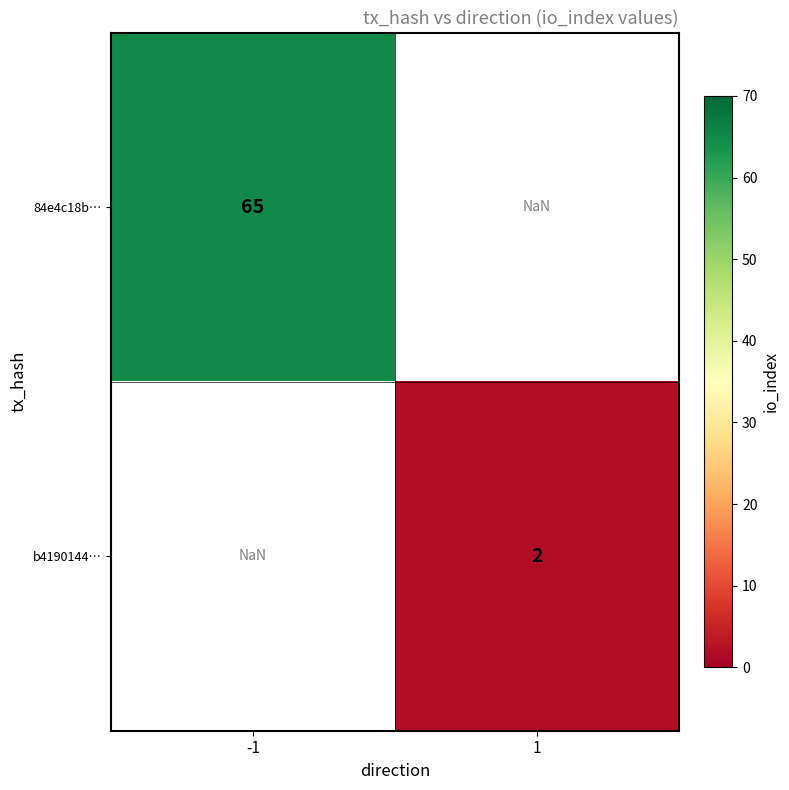

Is it true that b4190144… equals 2.8 at 1?

False